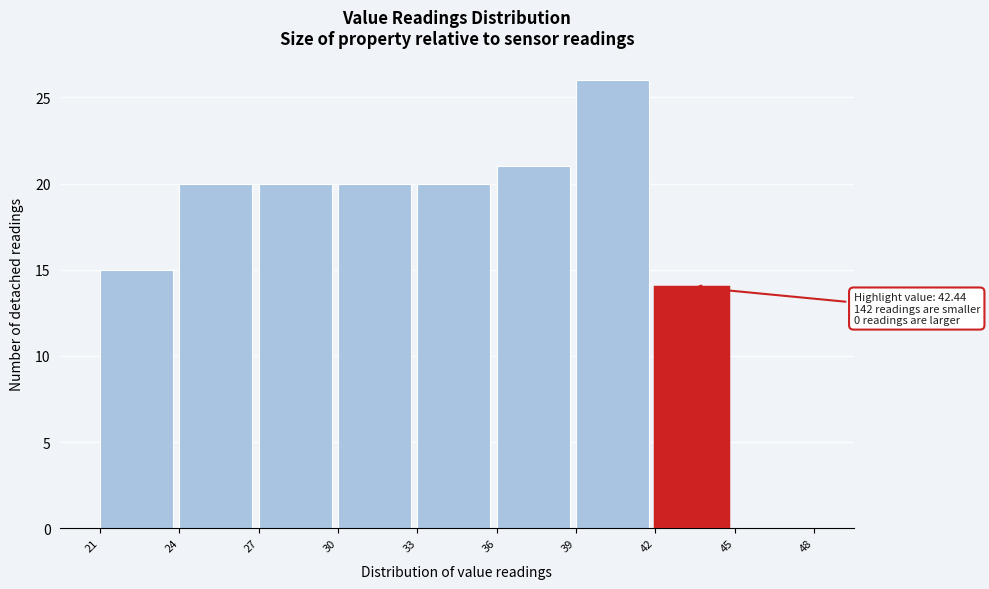

Which range on the x-axis has the tallest bar?

39 to 42